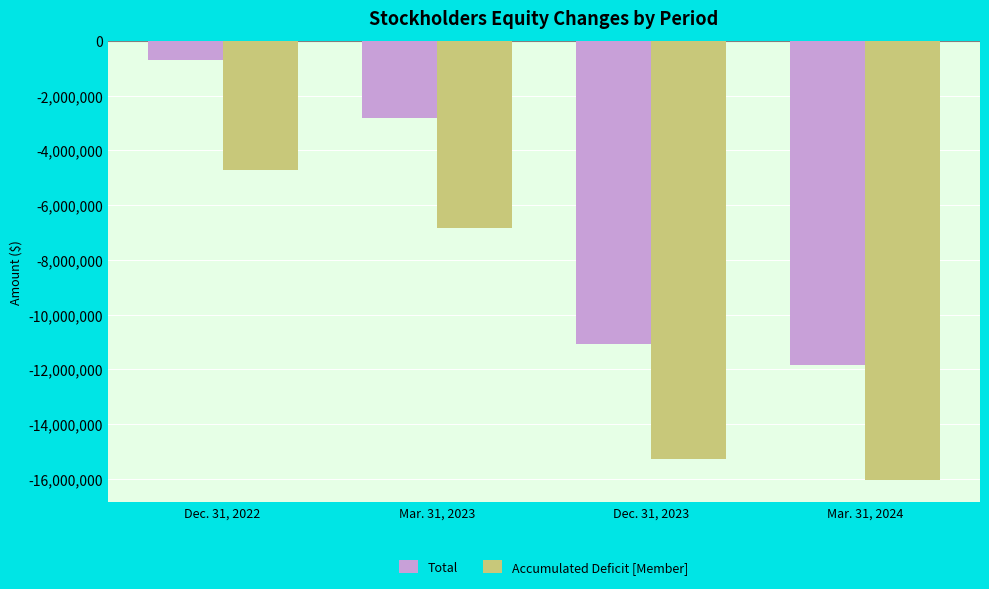

Reading right to left, list all the values displayed in this chart.

Total: Mar. 31, 2024=-11828280	Dec. 31, 2023=-11065088	Mar. 31, 2023=-2823835	Dec. 31, 2022=-710981
Accumulated Deficit [Member]: Mar. 31, 2024=-16053610	Dec. 31, 2023=-15290418	Mar. 31, 2023=-6823485	Dec. 31, 2022=-4710631